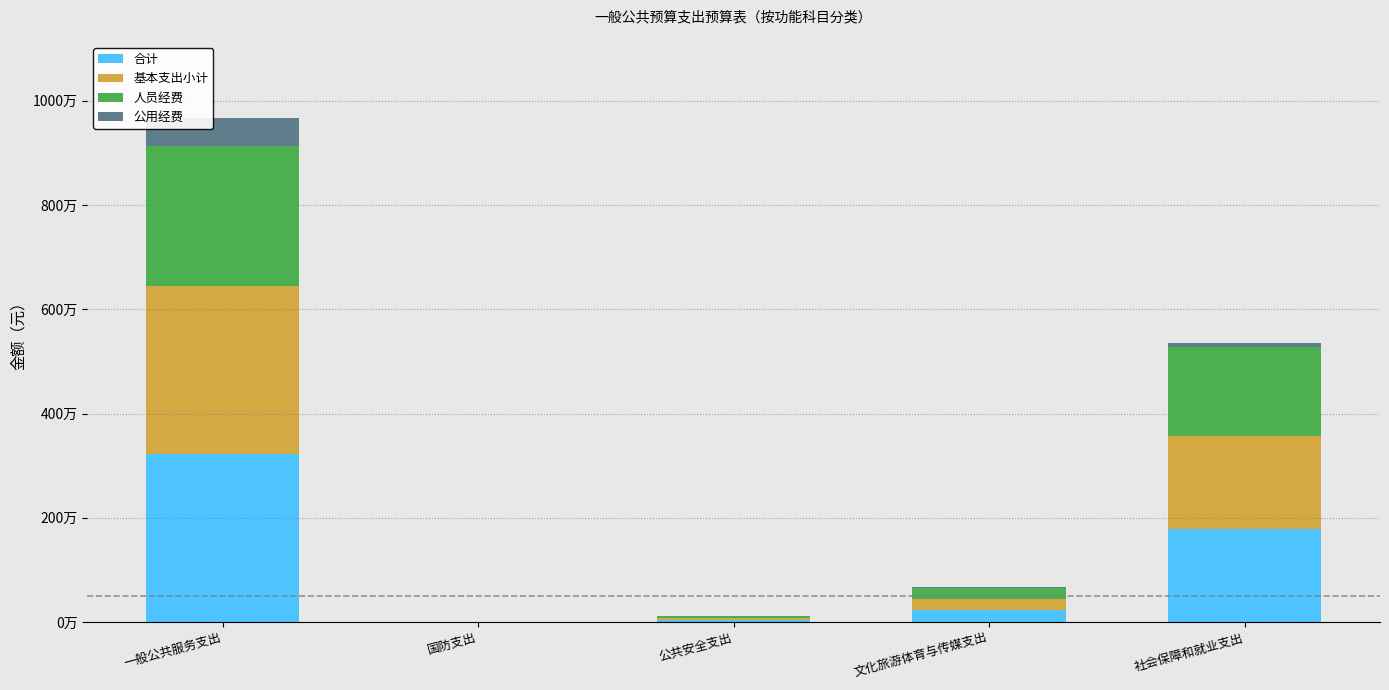

Rank the series at 一般公共服务支出 from lowest to highest value.

公用经费, 人员经费, 基本支出小计, 合计